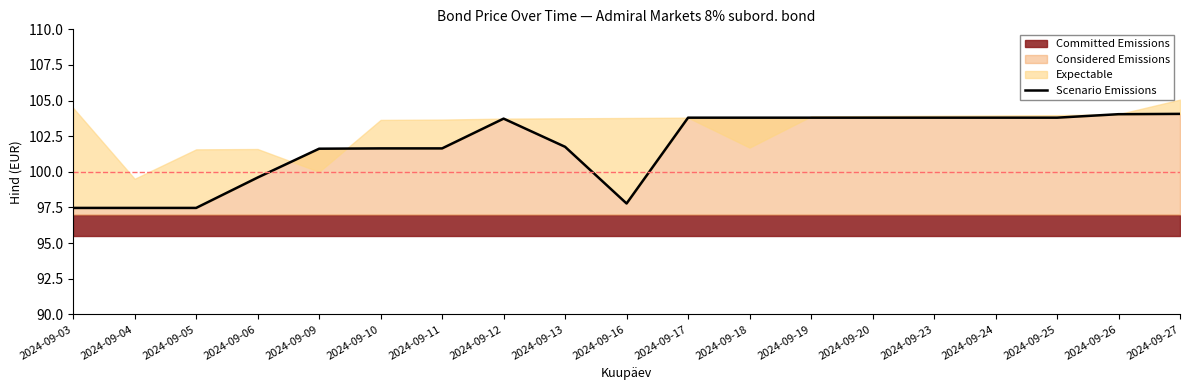

What is the ratio of the value at 2024-09-05 to the value at 2024-09-16?

1.0